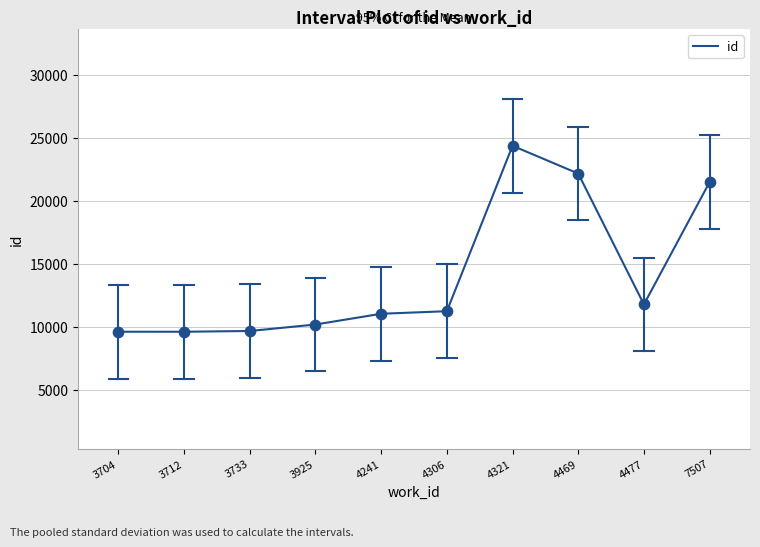

Approximately how many times larger is the value at 7507 compared to 3712?

2.2